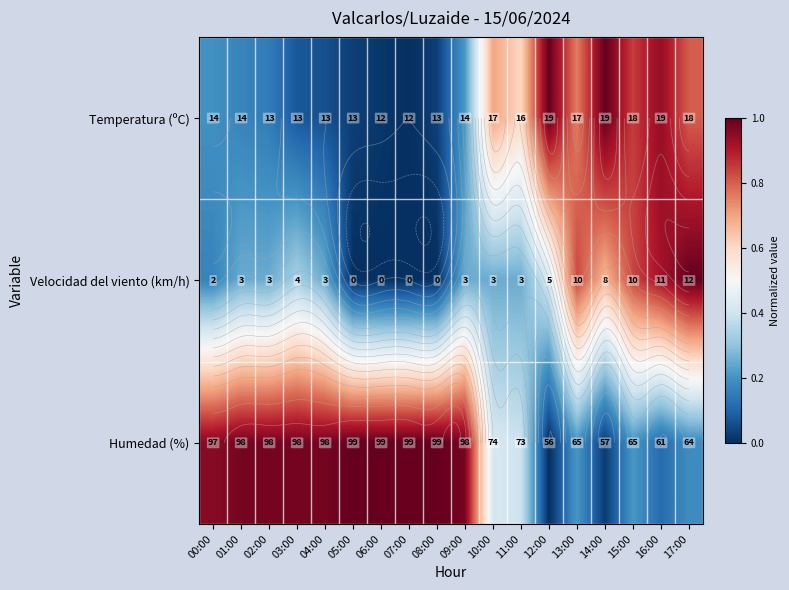

At 08:00, list the series in order from smallest to largest.

Velocidad del viento (km/h), Temperatura (ºC), Humedad (%)